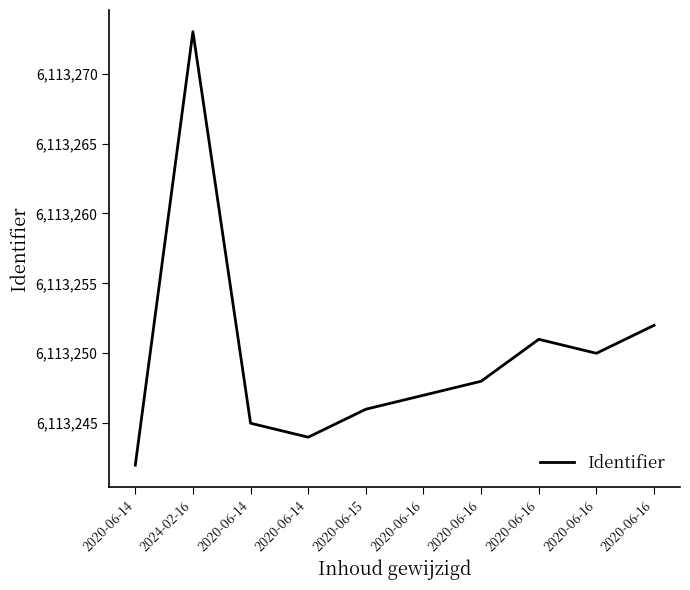

Between 2024-02-16 and 2020-06-14, which is larger?

2024-02-16